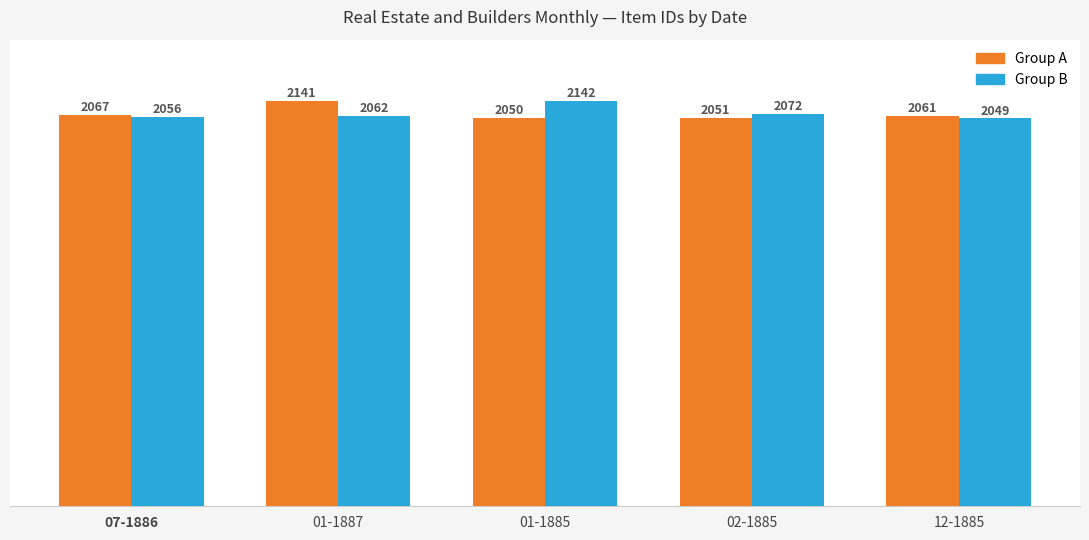

What is the label of the 1st bar from the right?

12-1885